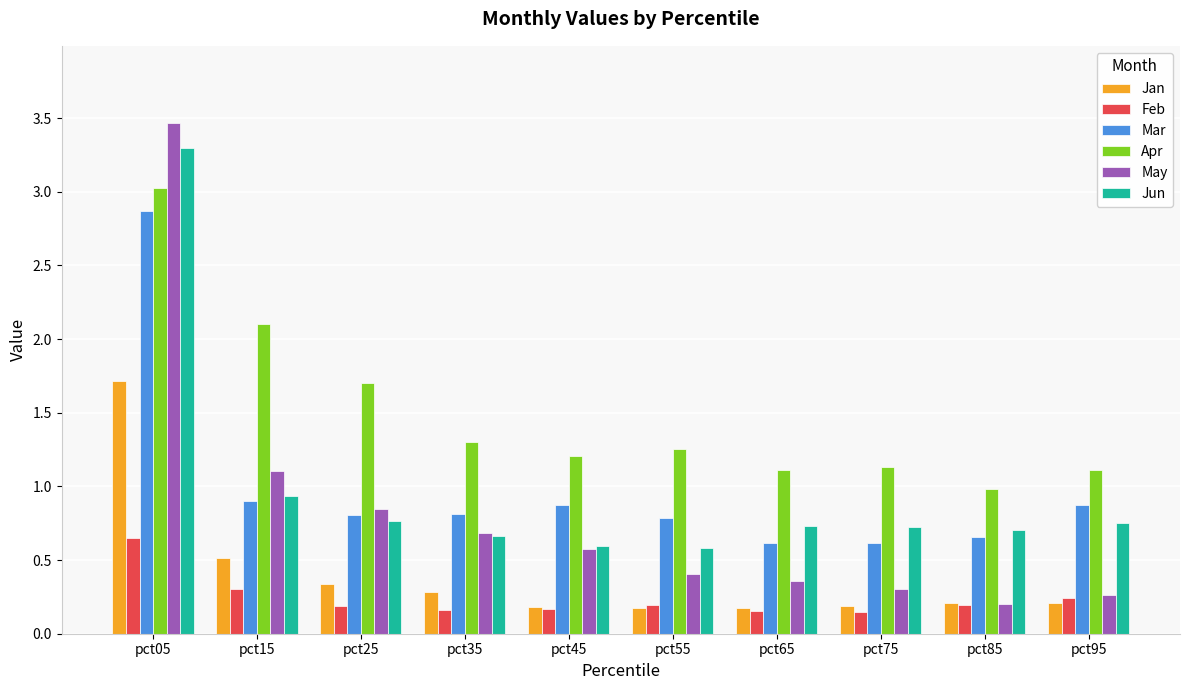

Which series has the widest spread of values?

May